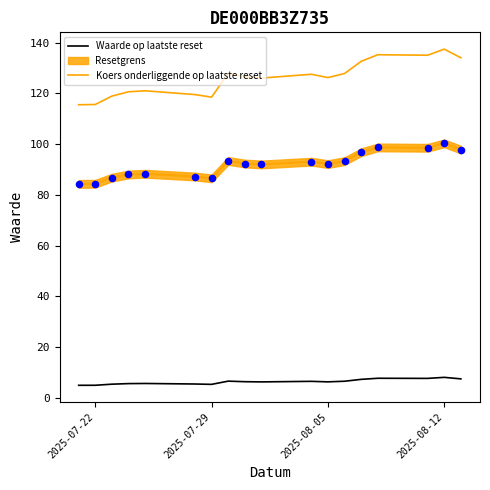

What is the total value across all series at 2025-08-05?

124.3